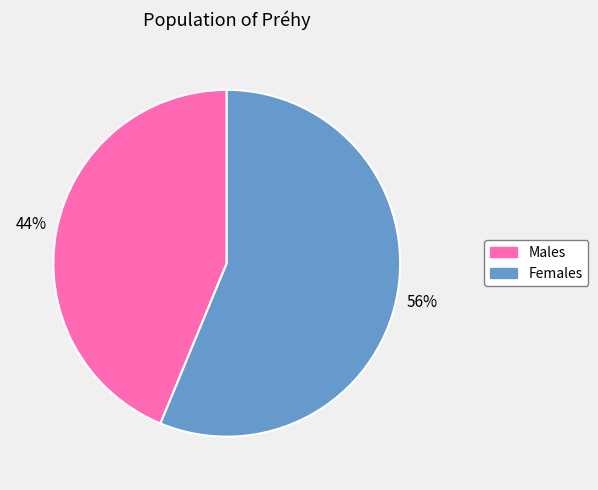

The Females slice represents 56% of the pie. True or false?

True